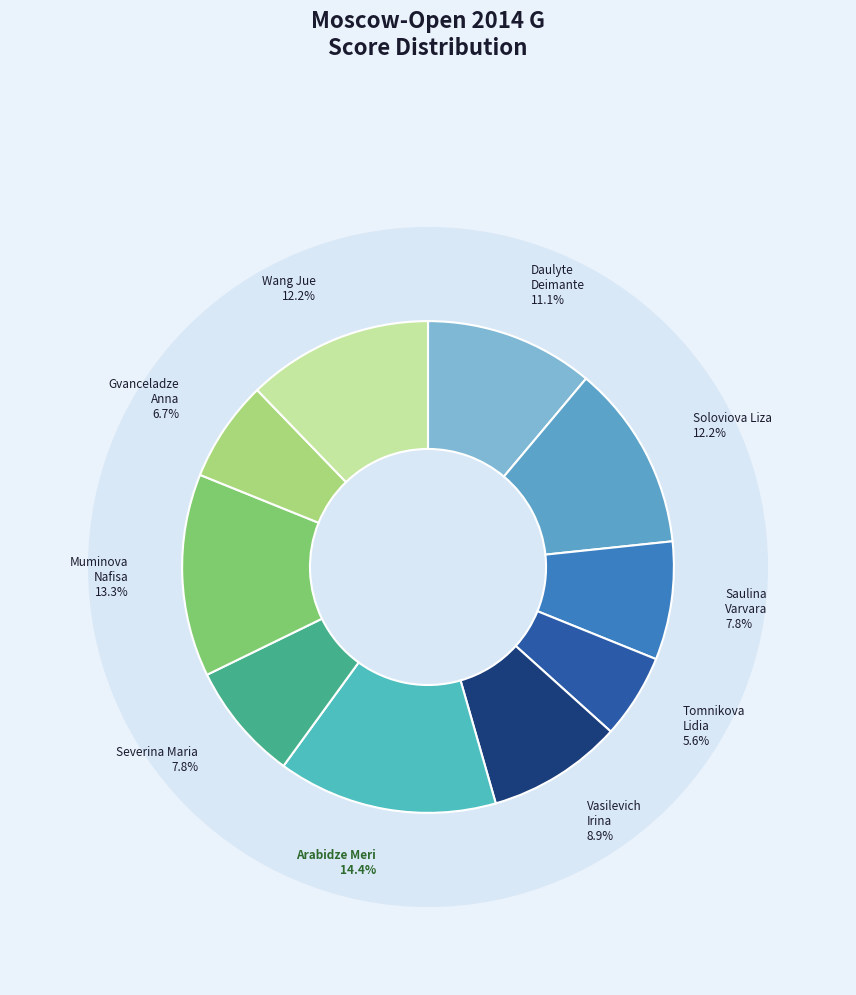

To the nearest percent, what portion does Soloviova Liza represent?

12%